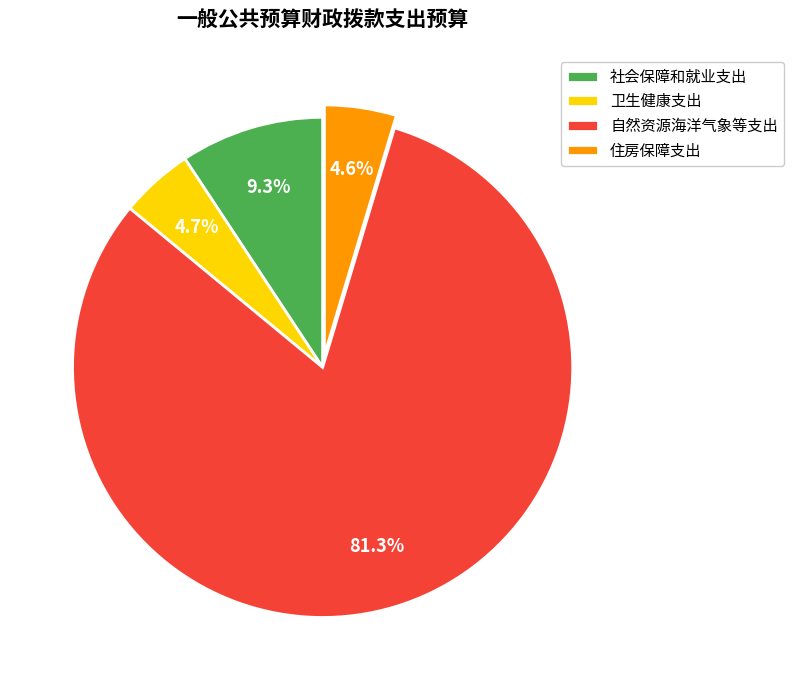

To the nearest percent, what is the difference between the largest and smallest slice percentages?

77%